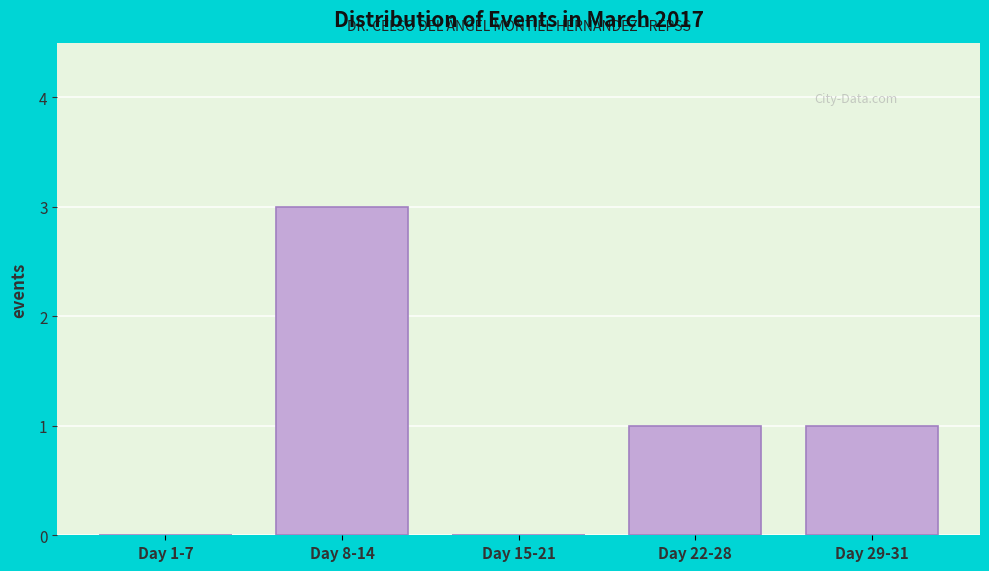

Reading left to right, extract all data points from this chart.

Day 1-7=0	Day 8-14=3	Day 15-21=0	Day 22-28=1	Day 29-31=1